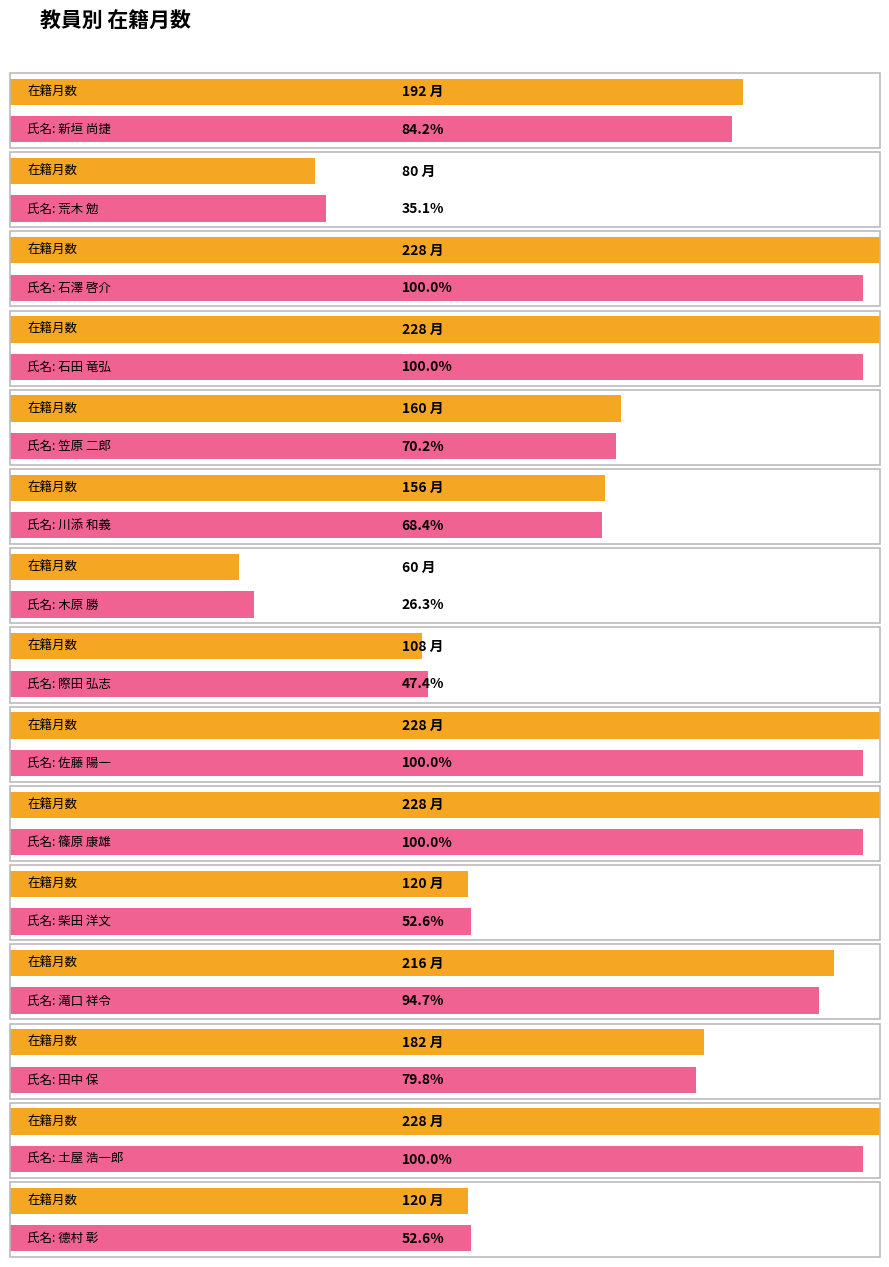

Is it true that the value at 土屋 浩一郎 is 116?

False